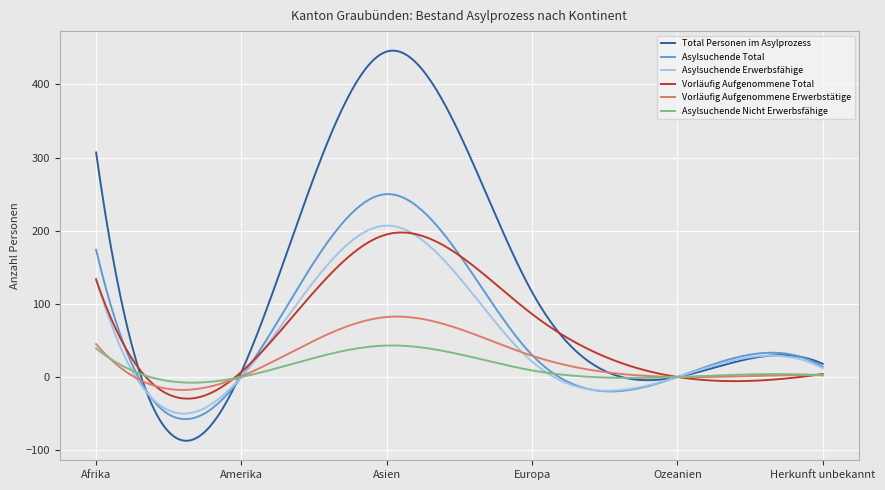

What is the difference between the second highest and minimum values in the Asylsuchende Erwerbsfähige series?

257.0